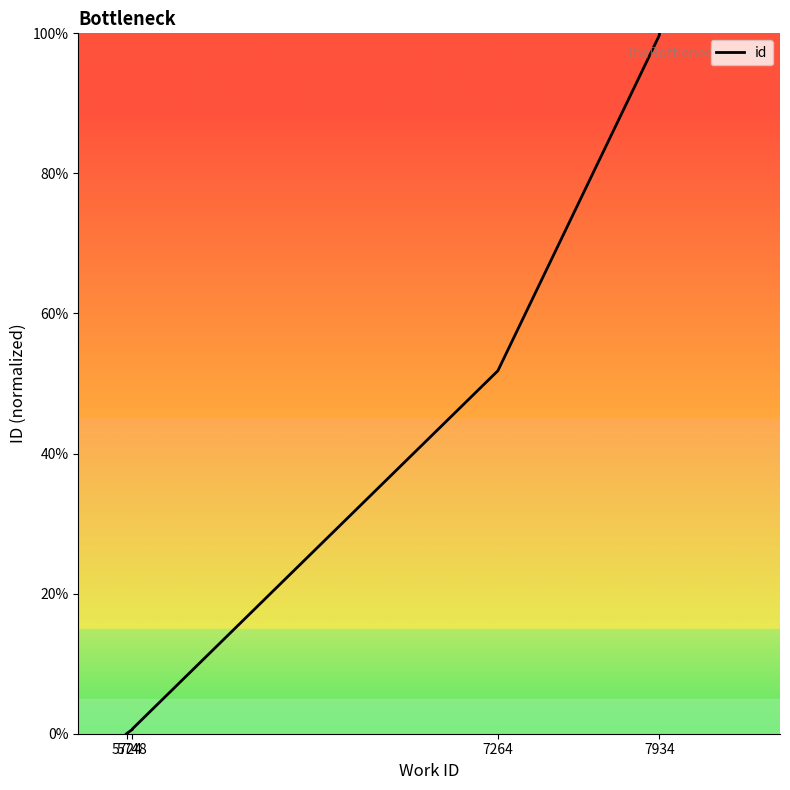

What is the difference between the values at 4 and 5724?

51.8